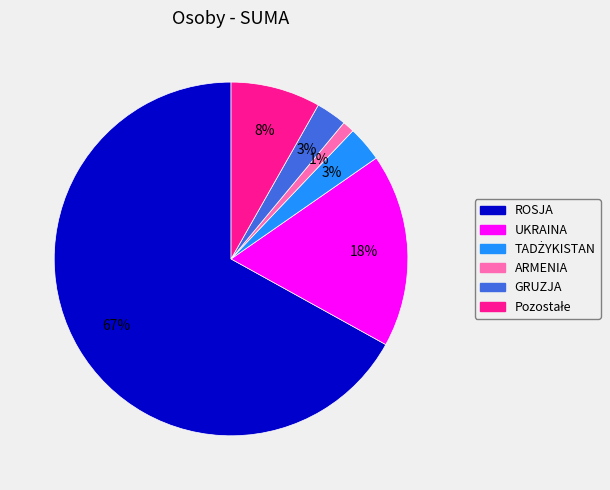

The UKRAINA slice represents 18% of the pie. True or false?

True